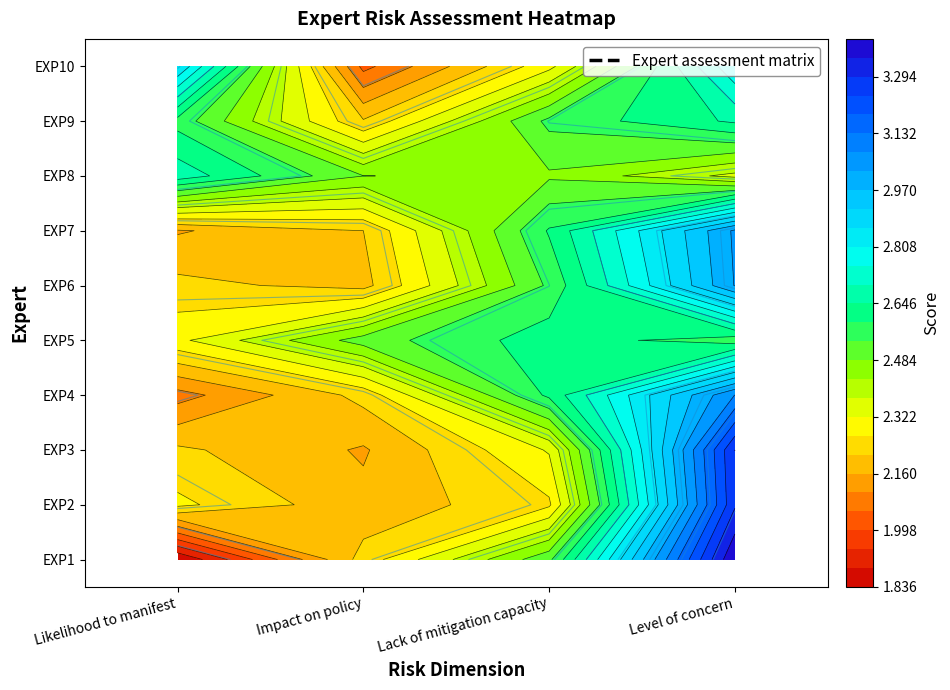

Is it true that EXP3 equals 1 at 2?

True